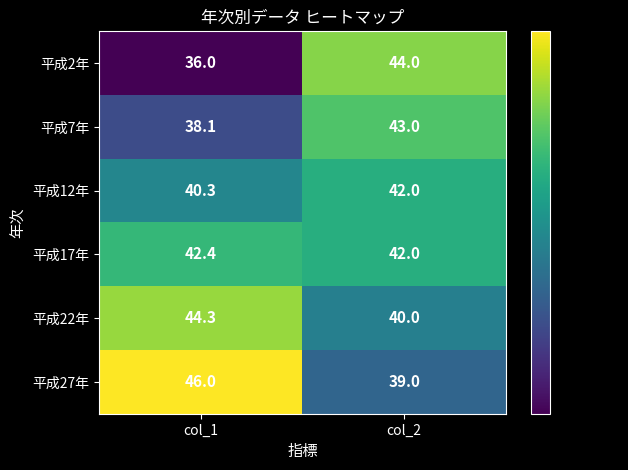

How many distinct data groups are displayed?

6